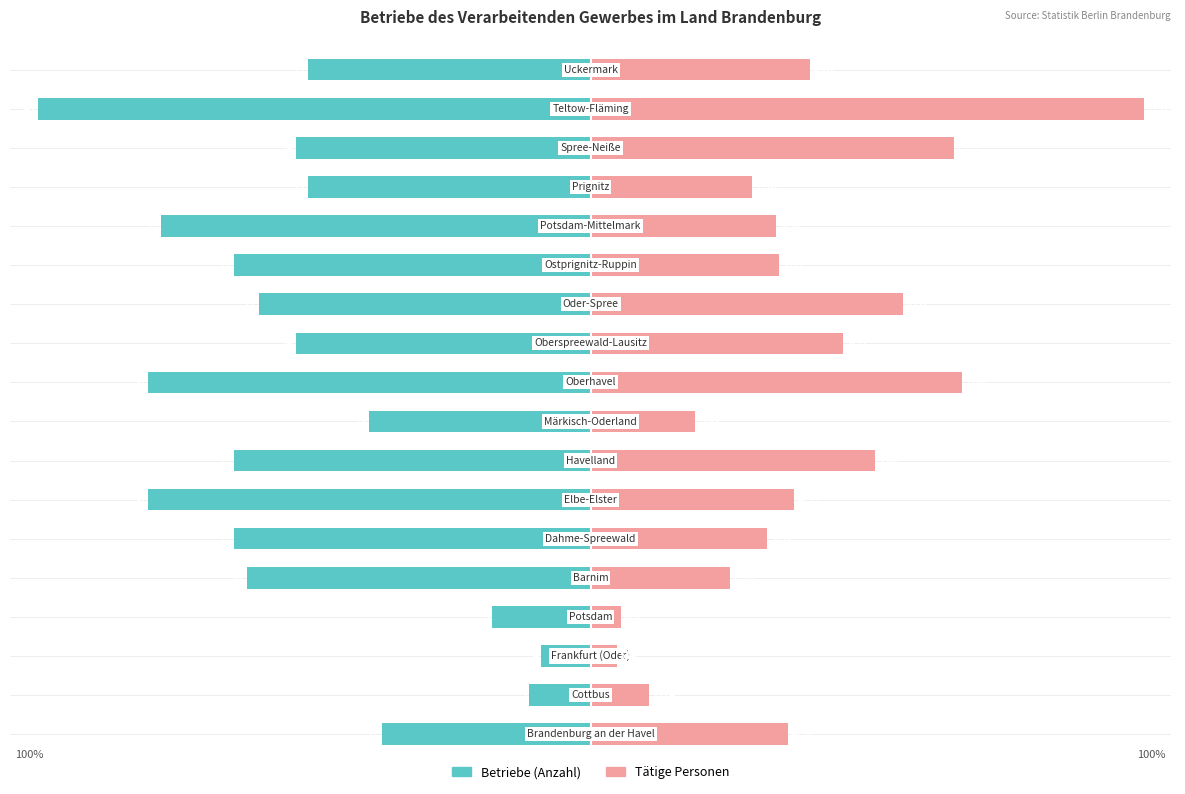

What is the difference between the maximum and minimum values in the Betriebe (Anzahl) series?

91.1